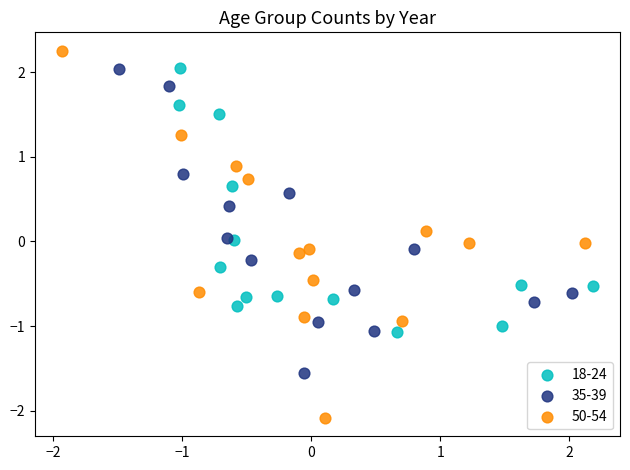

Which series has the largest Y range (max minus min)?

50-54